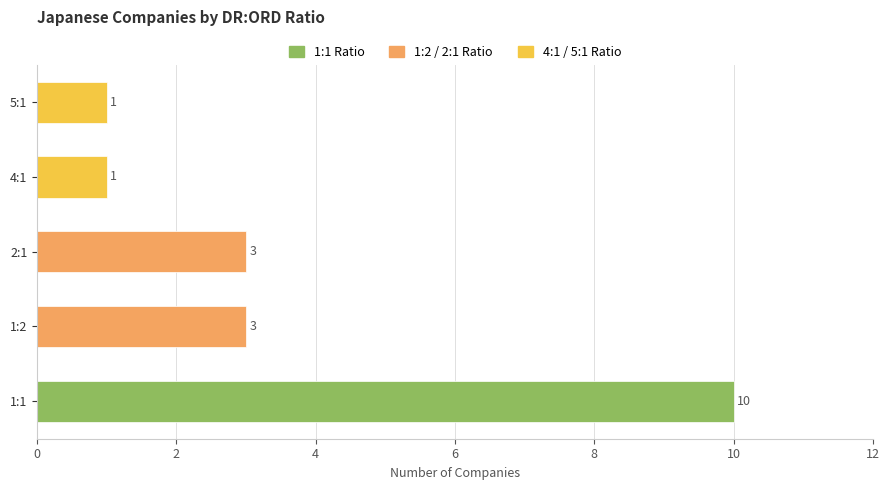

What is the ratio of the value at 1:1 to the value at 4:1?

10.0